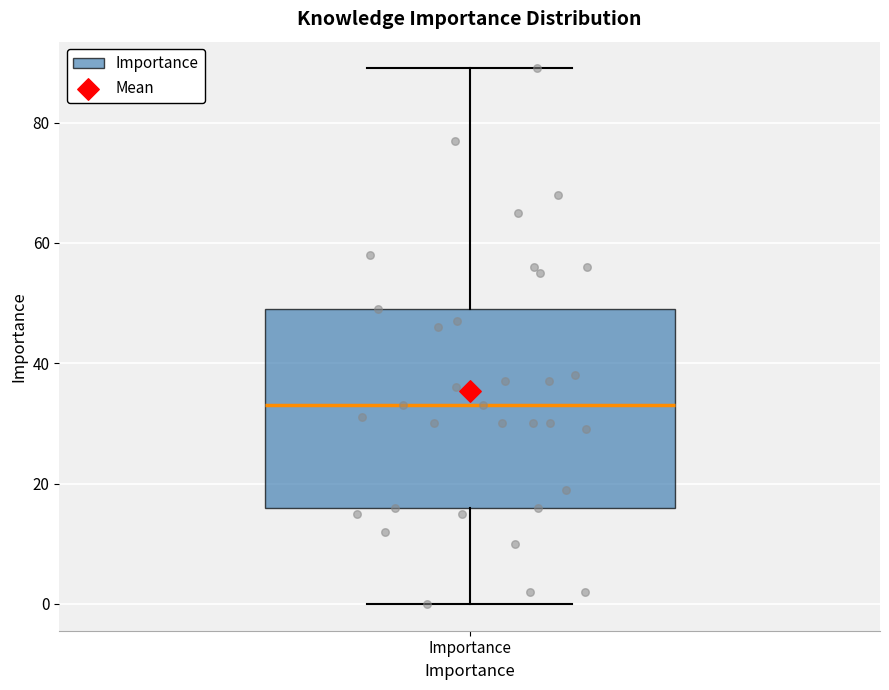

Where is the lower edge of the box for Importance on the y-axis? The values are not printed on the chart, so give them approximately, as read against the axis.

16